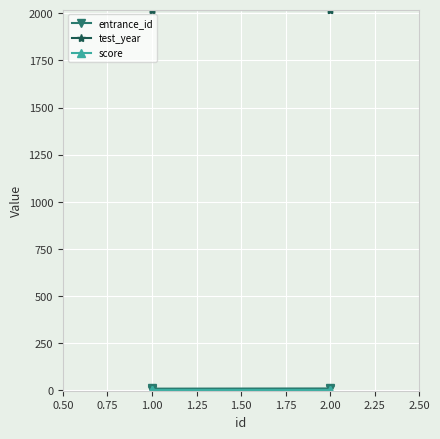

What is the label of the 3rd point from the right?

1.00